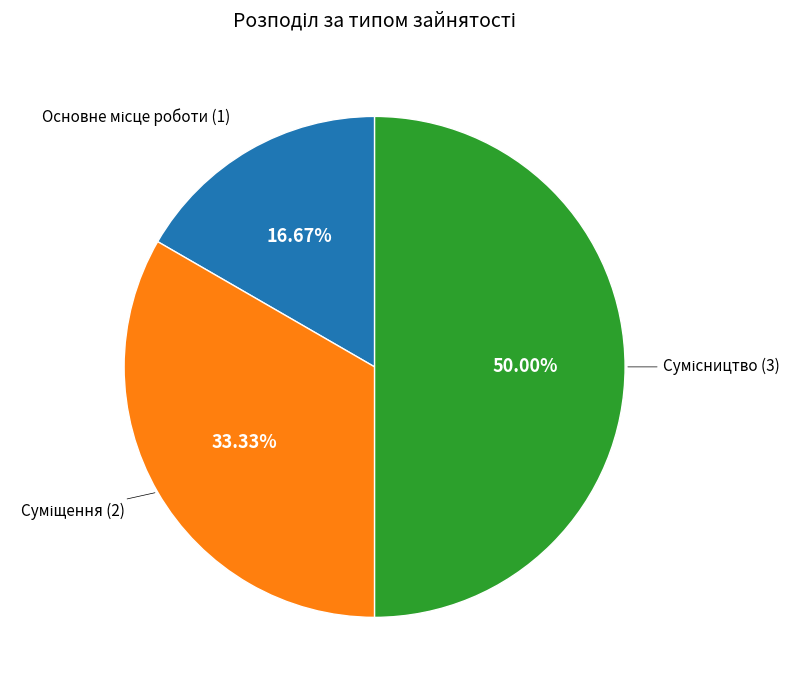

Count the number of slices in the pie.

3